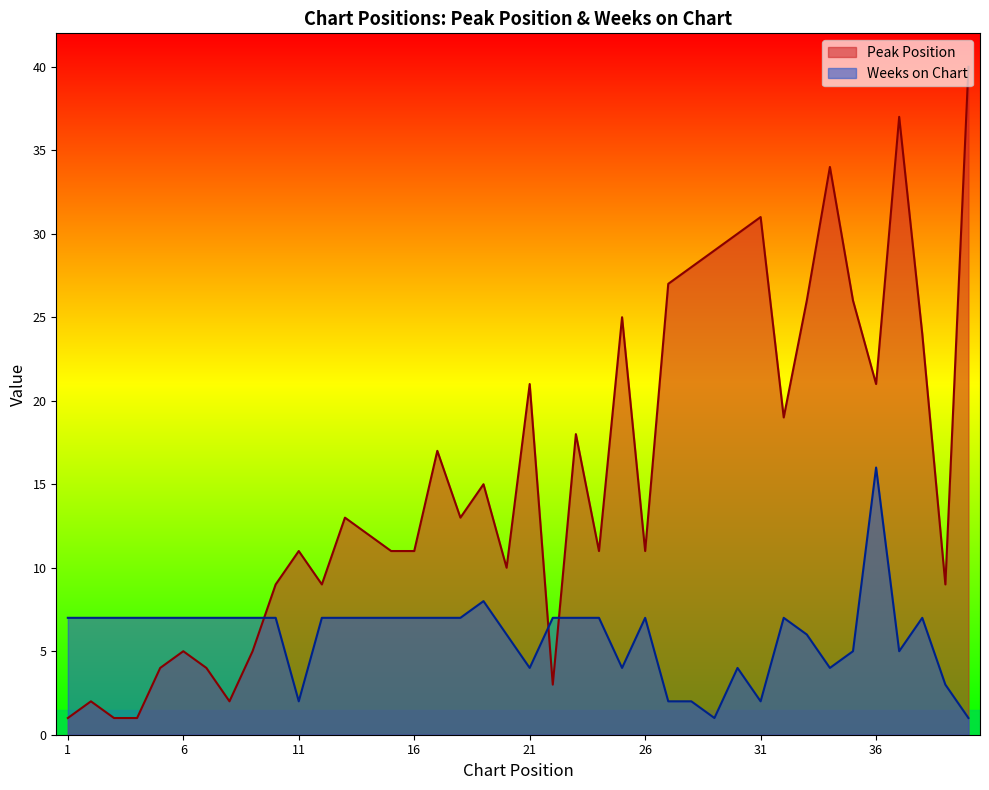

How many times do Peak Position and Weeks on Chart cross each other?

3